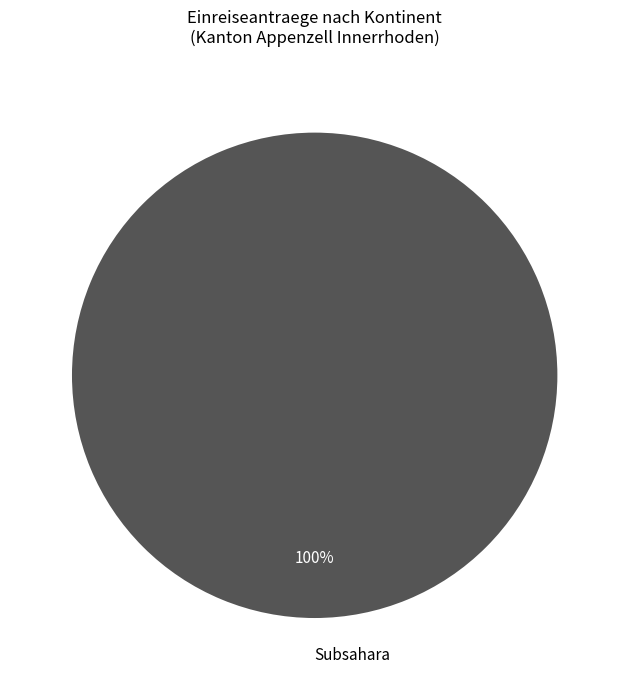

Is it true that Subsahara is 86% of the pie?

False